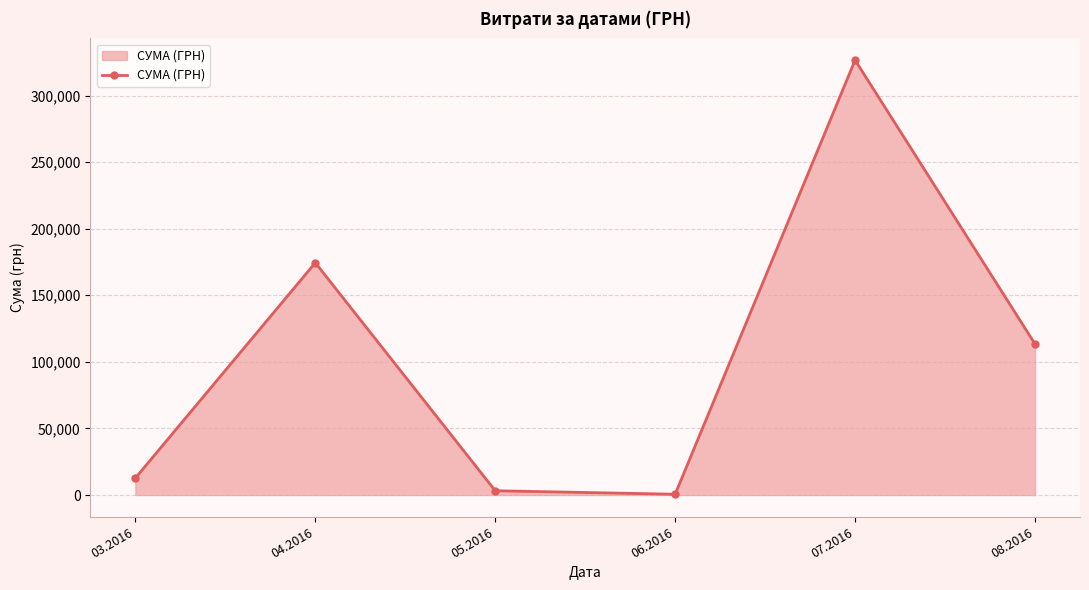

True or false: the data has more than 0 interior local peaks.

True